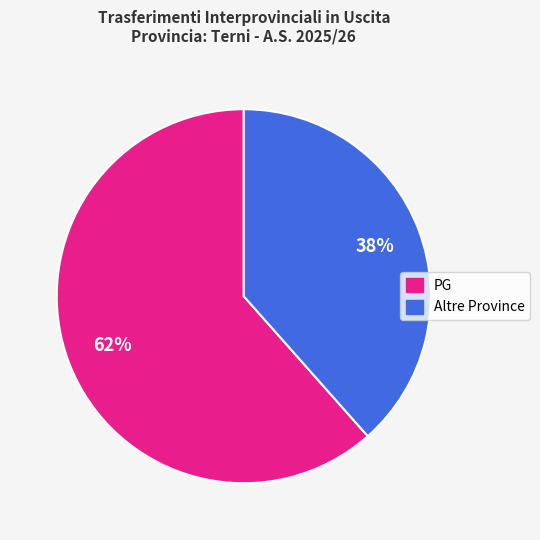

How many slices are in this pie chart?

2